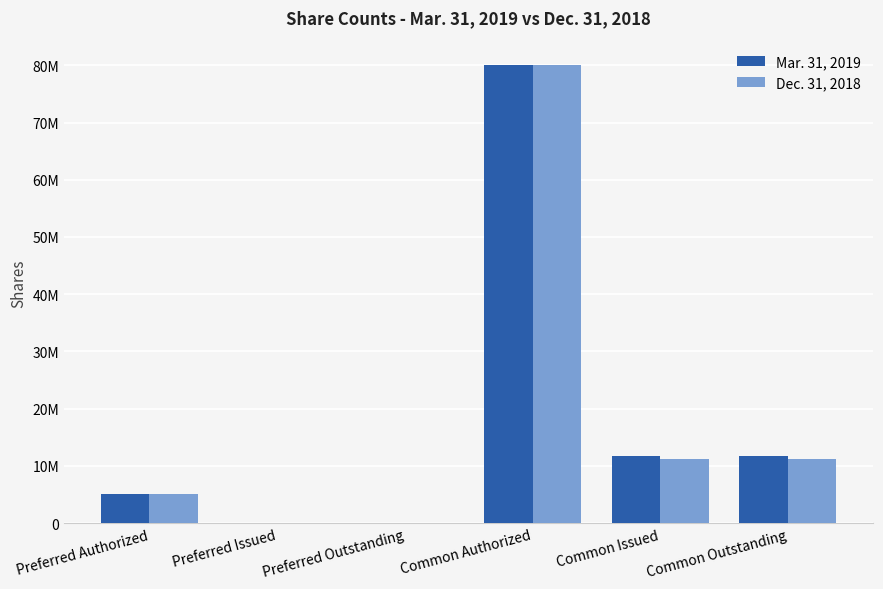

Which category has the lowest value across all series?

Preferred Issued